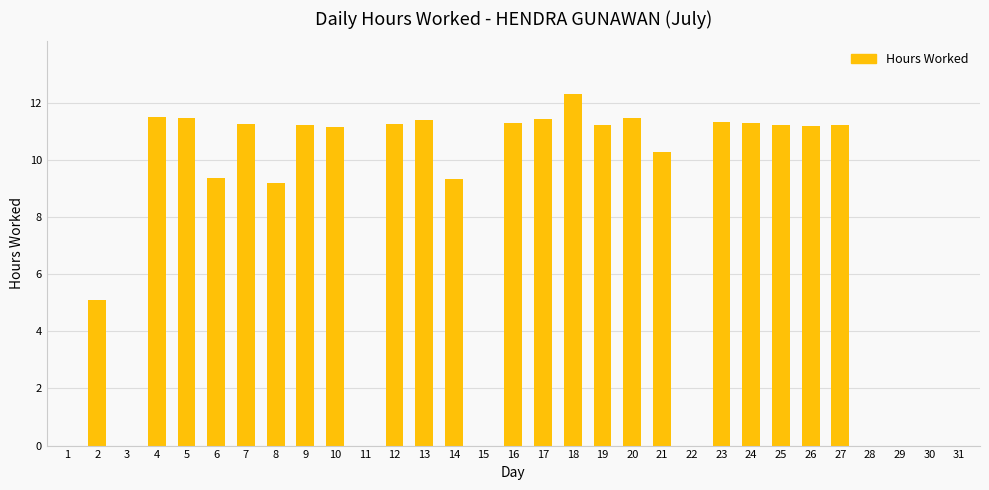

True or false: the data shows 11.3 at 23.

True